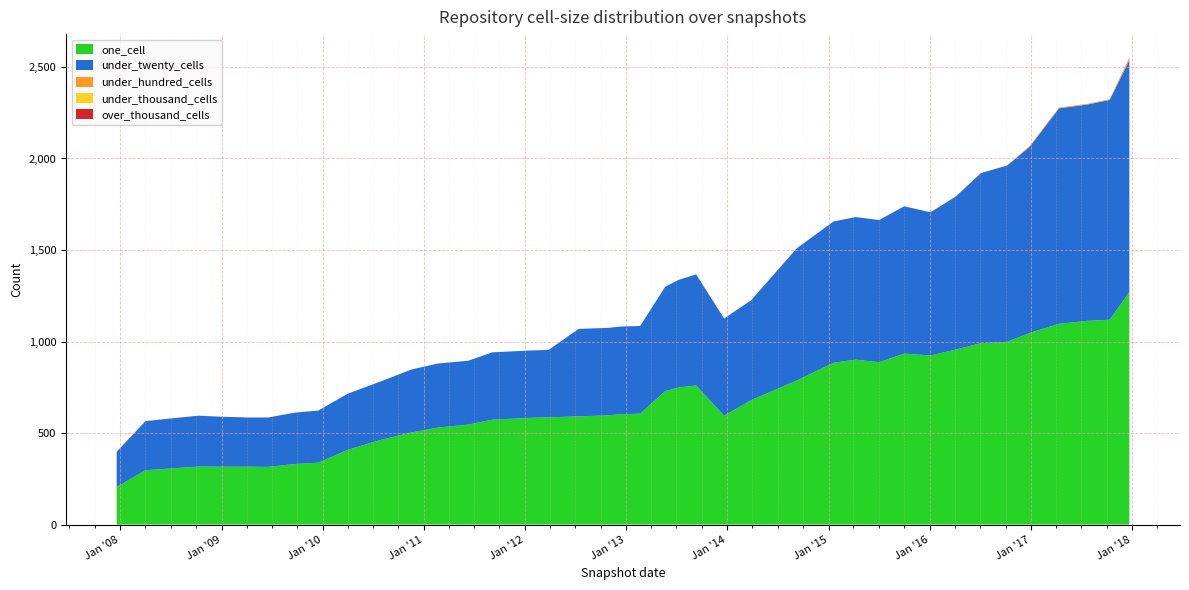

Reading left to right, transcribe all the data shown in this chart.

one_cell: 2007-12-19=205	2008-04-01=297	2008-06-27=306	2008-10-10=317	2008-12-17=316	2009-04-06=316	2009-06-17=315	2009-09-25=331	2009-12-16=338	2010-04-01=408	2010-07-26=461	2010-11-17=503	2011-02-21=530	2011-06-10=546	2011-09-05=573	2012-01-18=583	2012-03-26=586	2012-07-13=591	2012-10-31=597	2012-12-11=603	2013-02-20=606	2013-05-21=729	2013-07-09=749	2013-09-10=760	2013-12-20=595	2014-03-28=680	2014-09-08=787	2015-01-19=884	2015-04-09=901	2015-07-03=887	2015-10-01=934	2016-01-04=924	2016-04-05=956	2016-07-04=991	2016-10-07=998	2016-12-27=1047	2017-04-12=1097	2017-07-24=1113	2017-10-12=1119	2017-12-22=1271
under_twenty_cells: 2007-12-19=193	2008-04-01=268	2008-06-27=273	2008-10-10=278	2008-12-17=274	2009-04-06=269	2009-06-17=270	2009-09-25=281	2009-12-16=285	2010-04-01=307	2010-07-26=319	2010-11-17=344	2011-02-21=350	2011-06-10=349	2011-09-05=368	2012-01-18=368	2012-03-26=368	2012-07-13=478	2012-10-31=478	2012-12-11=479	2013-02-20=479	2013-05-21=570	2013-07-09=588	2013-09-10=607	2013-12-20=531	2014-03-28=546	2014-09-08=722	2015-01-19=772	2015-04-09=779	2015-07-03=777	2015-10-01=805	2016-01-04=782	2016-04-05=837	2016-07-04=929	2016-10-07=964	2016-12-27=1017	2017-04-12=1177	2017-07-24=1182	2017-10-12=1201	2017-12-22=1266
under_hundred_cells: 2007-12-19=0	2008-04-01=0	2008-06-27=0	2008-10-10=0	2008-12-17=0	2009-04-06=0	2009-06-17=0	2009-09-25=0	2009-12-16=0	2010-04-01=0	2010-07-26=0	2010-11-17=0	2011-02-21=0	2011-06-10=0	2011-09-05=0	2012-01-18=0	2012-03-26=0	2012-07-13=0	2012-10-31=0	2012-12-11=0	2013-02-20=0	2013-05-21=0	2013-07-09=0	2013-09-10=0	2013-12-20=0	2014-03-28=0	2014-09-08=0	2015-01-19=0	2015-04-09=0	2015-07-03=0	2015-10-01=0	2016-01-04=1	2016-04-05=1	2016-07-04=1	2016-10-07=1	2016-12-27=4	2017-04-12=4	2017-07-24=4	2017-10-12=4	2017-12-22=15
under_thousand_cells: 2007-12-19=0	2008-04-01=0	2008-06-27=0	2008-10-10=0	2008-12-17=0	2009-04-06=0	2009-06-17=0	2009-09-25=0	2009-12-16=0	2010-04-01=0	2010-07-26=0	2010-11-17=0	2011-02-21=0	2011-06-10=0	2011-09-05=0	2012-01-18=0	2012-03-26=0	2012-07-13=0	2012-10-31=0	2012-12-11=0	2013-02-20=0	2013-05-21=0	2013-07-09=0	2013-09-10=0	2013-12-20=0	2014-03-28=0	2014-09-08=0	2015-01-19=0	2015-04-09=0	2015-07-03=0	2015-10-01=0	2016-01-04=0	2016-04-05=0	2016-07-04=0	2016-10-07=0	2016-12-27=0	2017-04-12=0	2017-07-24=0	2017-10-12=0	2017-12-22=0
over_thousand_cells: 2007-12-19=0	2008-04-01=0	2008-06-27=0	2008-10-10=0	2008-12-17=0	2009-04-06=0	2009-06-17=0	2009-09-25=0	2009-12-16=0	2010-04-01=0	2010-07-26=0	2010-11-17=0	2011-02-21=0	2011-06-10=0	2011-09-05=0	2012-01-18=0	2012-03-26=0	2012-07-13=0	2012-10-31=0	2012-12-11=0	2013-02-20=0	2013-05-21=0	2013-07-09=0	2013-09-10=0	2013-12-20=0	2014-03-28=0	2014-09-08=0	2015-01-19=0	2015-04-09=0	2015-07-03=0	2015-10-01=0	2016-01-04=0	2016-04-05=0	2016-07-04=0	2016-10-07=0	2016-12-27=0	2017-04-12=0	2017-07-24=0	2017-10-12=0	2017-12-22=0